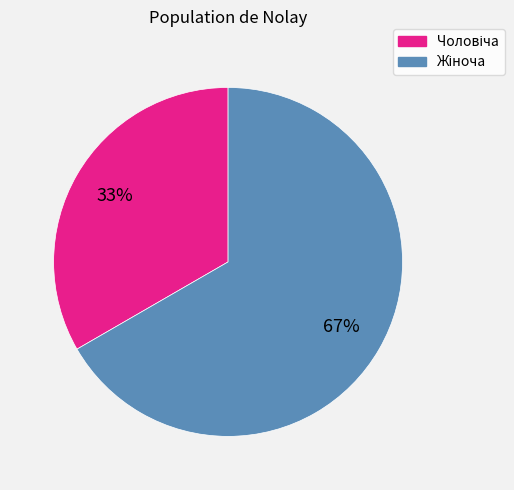

Is there any slice that represents more than half of the pie?

Yes